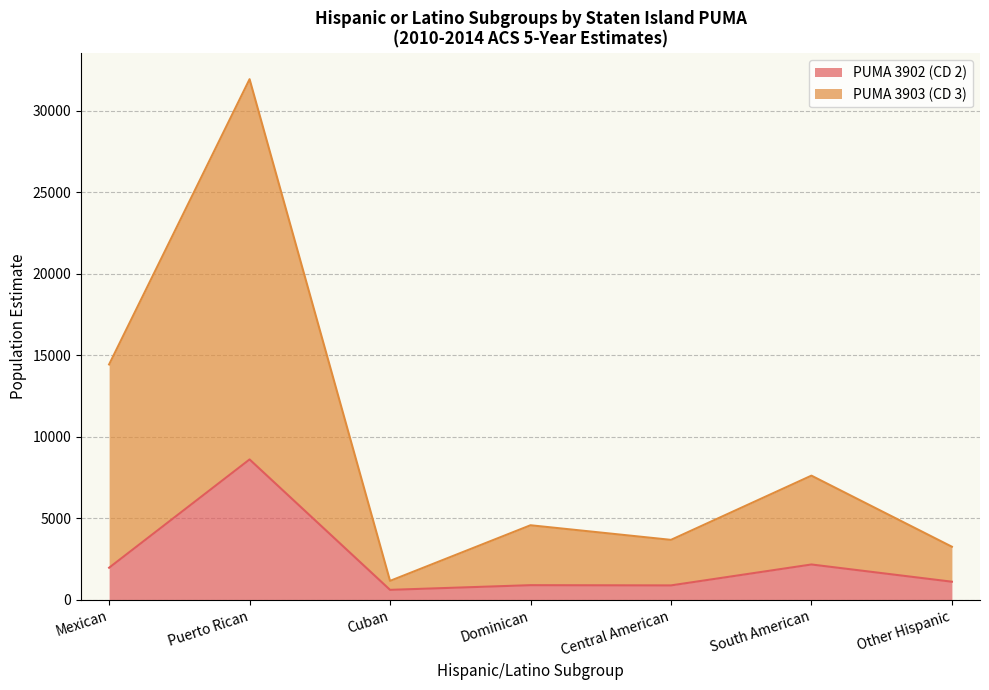

True or false: PUMA 3902 (CD 2) and PUMA 3903 (CD 3) cross at least once.

False